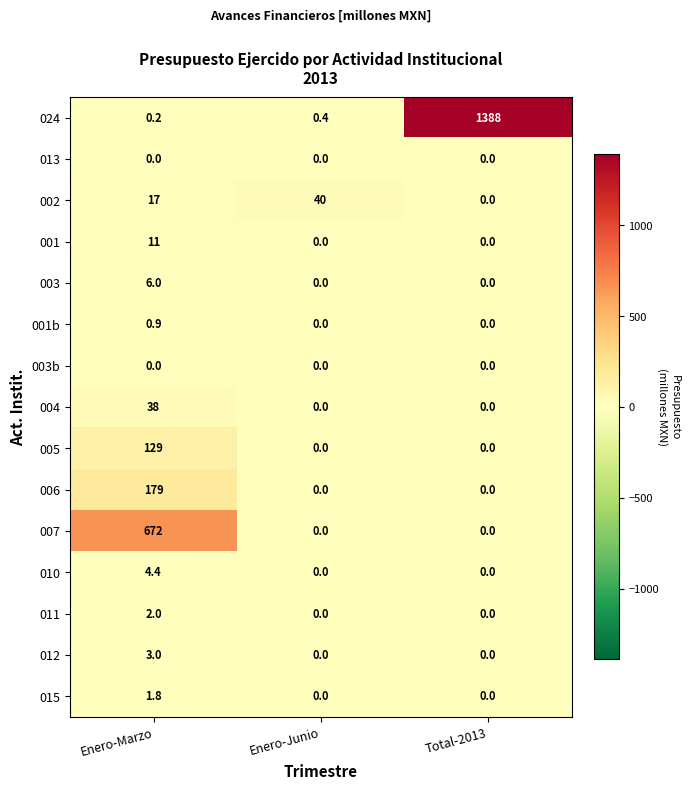

At which category is the sum across all series the highest?

Total-2013